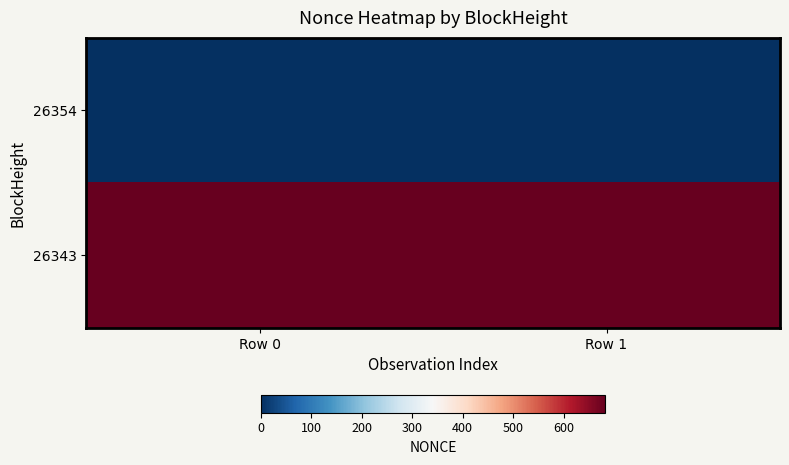

Reading left to right, list all the values displayed in this chart.

26354: Row 0=0	Row 1=0
26343: Row 0=683	Row 1=683